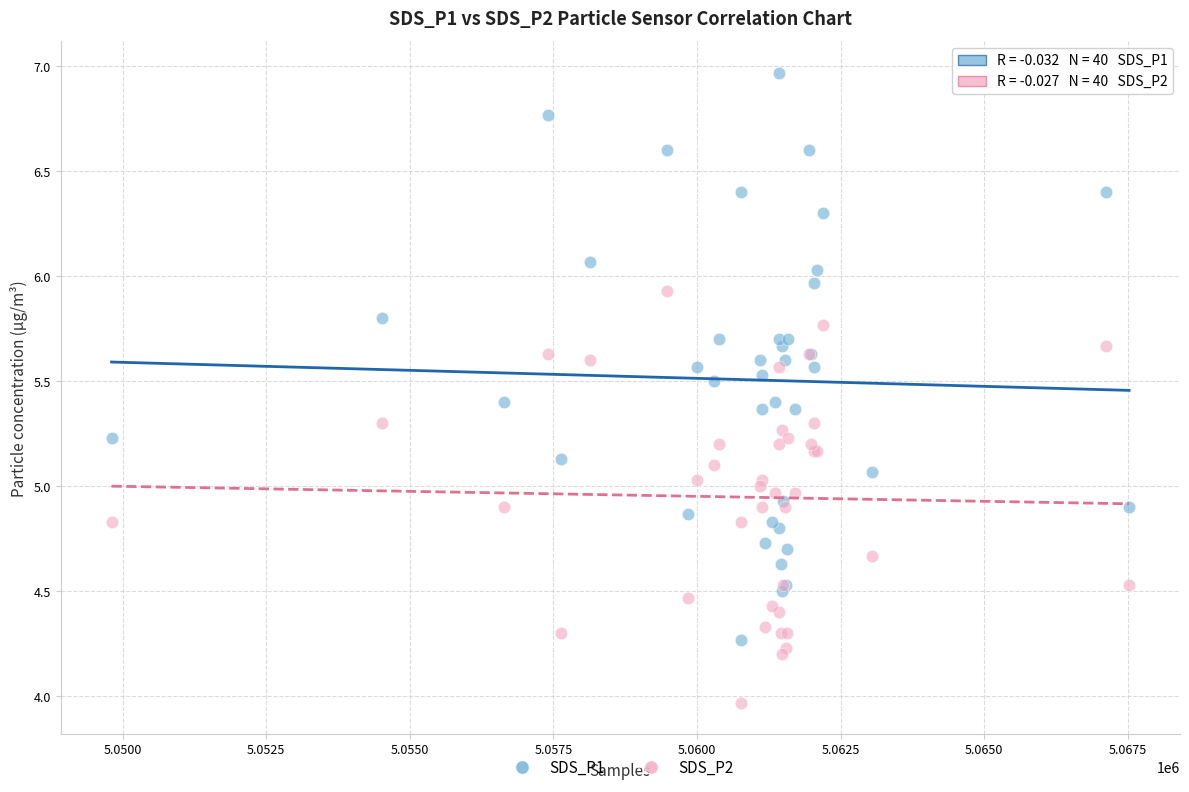

What are all the series names shown in the legend?

SDS_P1, SDS_P2